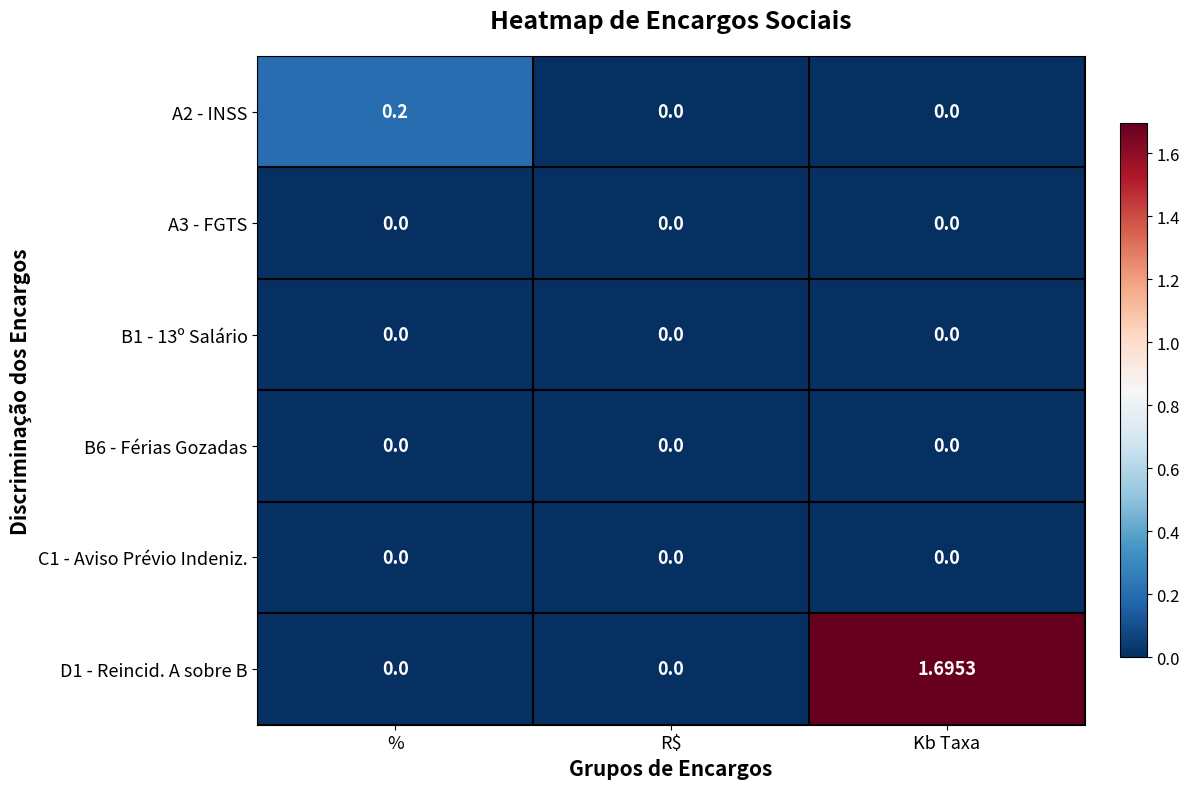

How many distinct data groups are displayed?

6